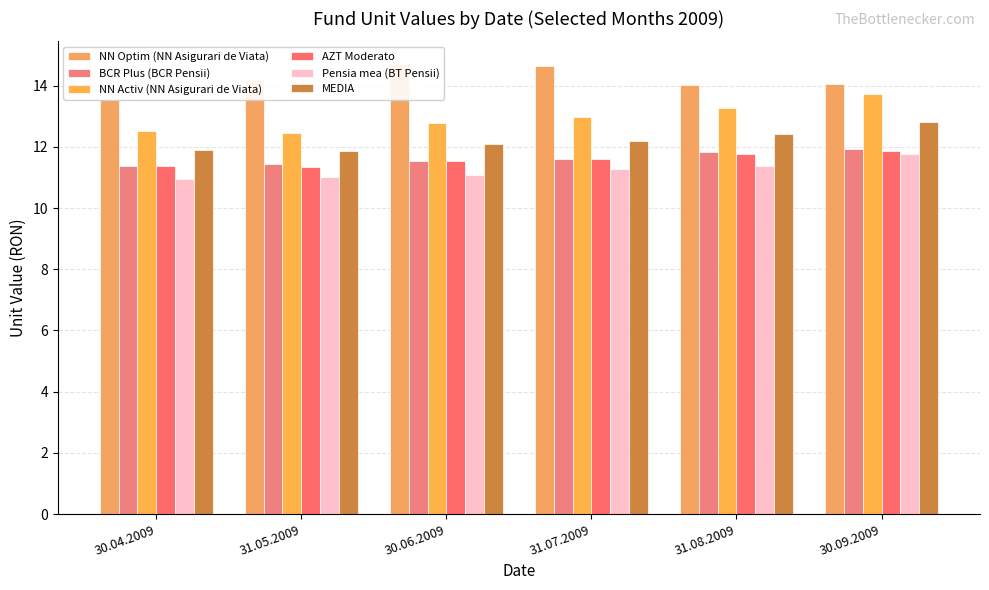

Does the chart contain stacked bars?

No